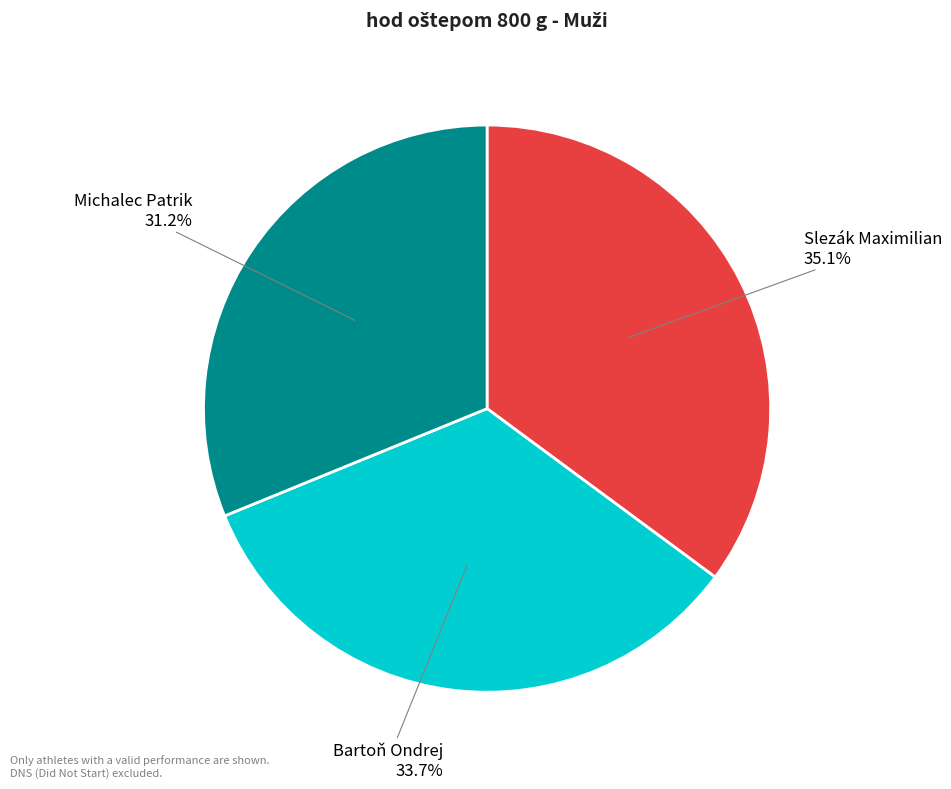

To the nearest percent, what is the average slice percentage?

33%